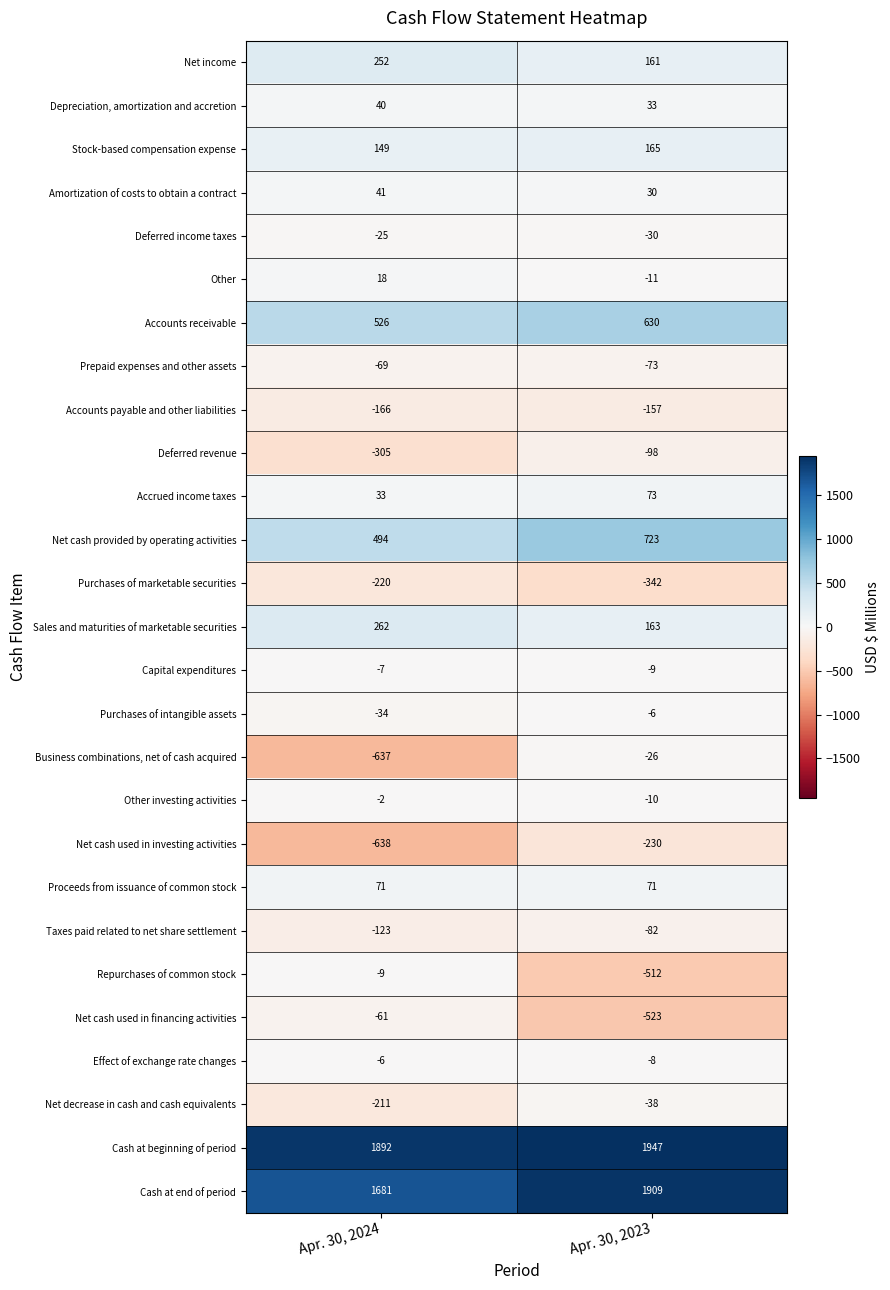

At Apr. 30, 2024, list the series in order from largest to smallest.

Cash at beginning of period, Cash at end of period, Accounts receivable, Net cash provided by operating activities, Sales and maturities of marketable securities, Net income, Stock-based compensation expense, Proceeds from issuance of common stock, Amortization of costs to obtain a contract, Depreciation, amortization and accretion, Accrued income taxes, Other, Other investing activities, Effect of exchange rate changes, Capital expenditures, Repurchases of common stock, Deferred income taxes, Purchases of intangible assets, Net cash used in financing activities, Prepaid expenses and other assets, Taxes paid related to net share settlement, Accounts payable and other liabilities, Net decrease in cash and cash equivalents, Purchases of marketable securities, Deferred revenue, Business combinations, net of cash acquired, Net cash used in investing activities